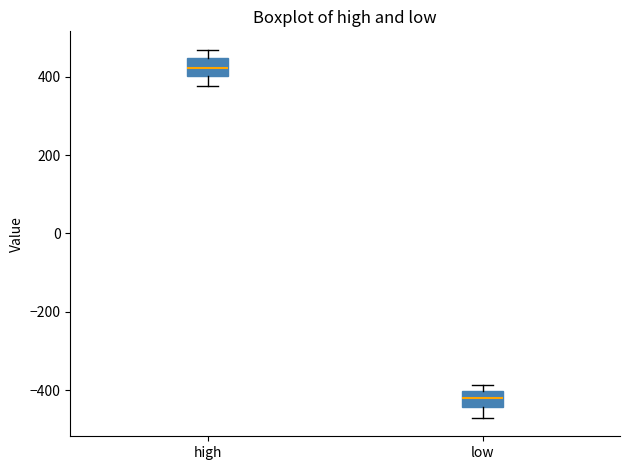

Reading left to right, transcribe this box plot: for each box, give where its median line is, the range the box spans, and where its two whiskers end, as read against the y-axis. The values are not printed on the chart, so give them approximately, as read against the axis.

high: median 420, box 400 to 440, whiskers 380 to 460
low: median -420, box -440 to -400, whiskers -480 to -380